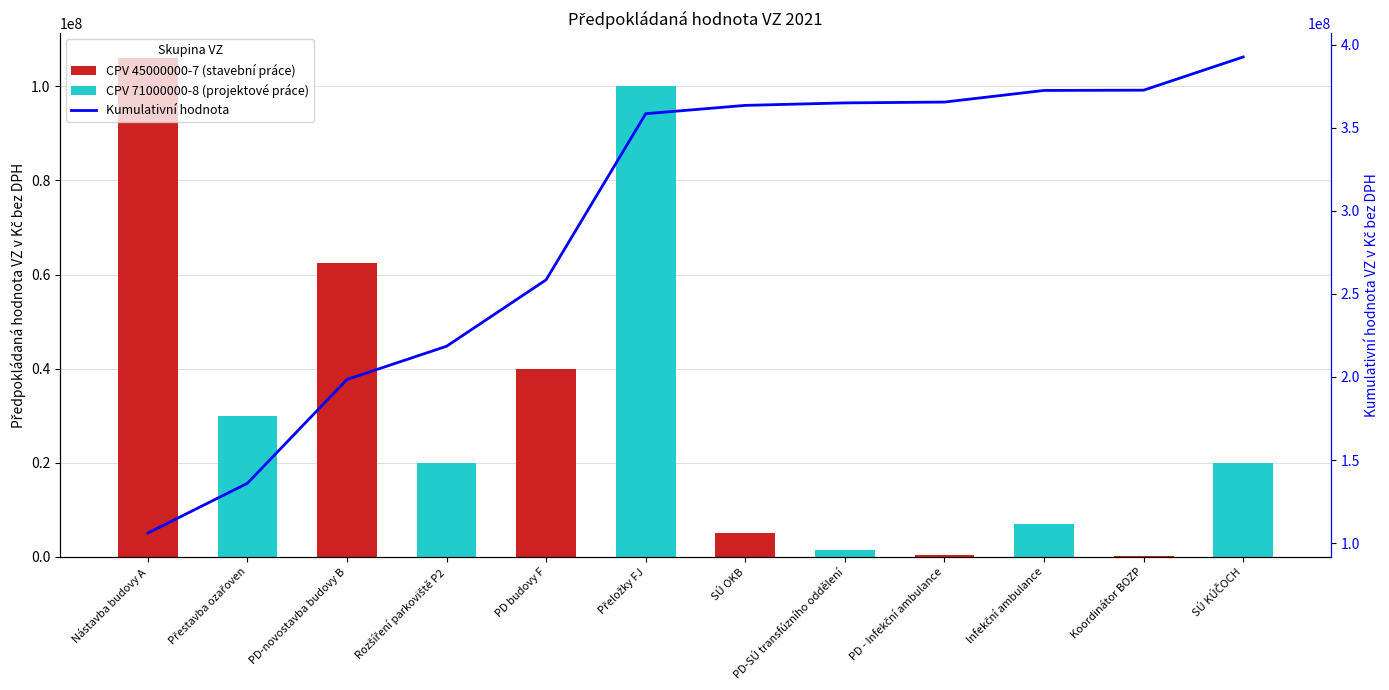

At which category does the chart reach its peak across all series?

SÚ KÚČOCH